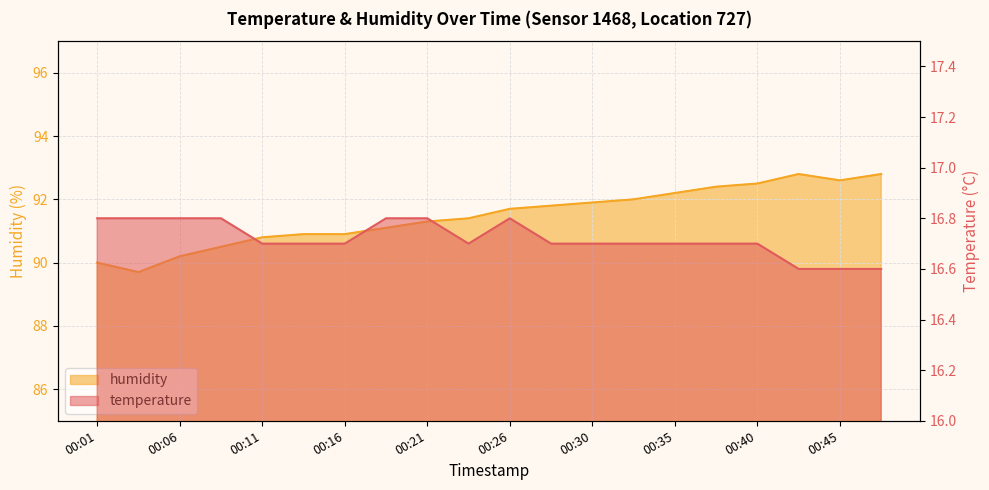

The humidity series shows 40.2 at 00:43. True or false?

False